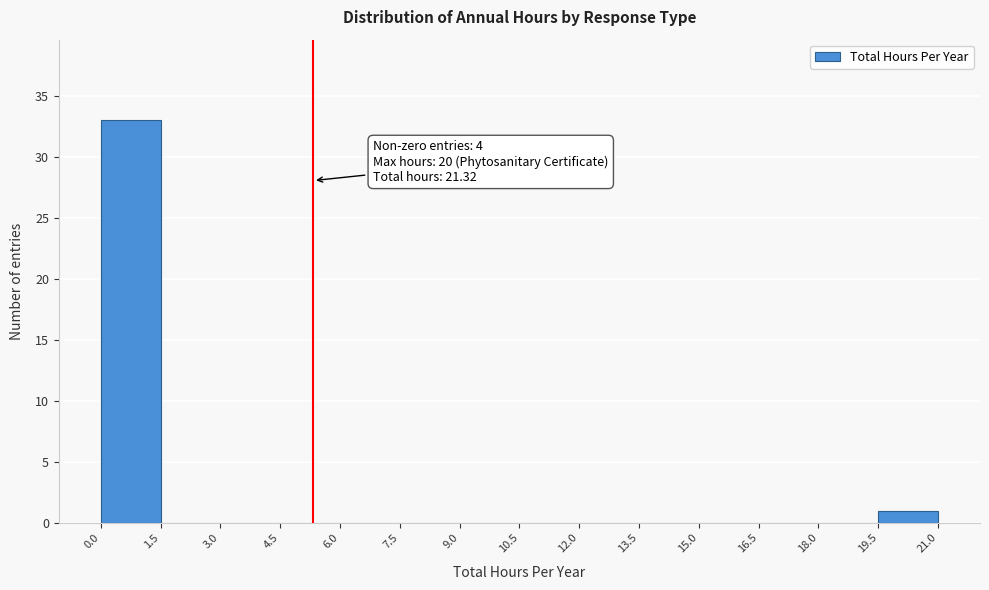

Over which range of the x-axis is the bar tallest?

0.0 to 1.5